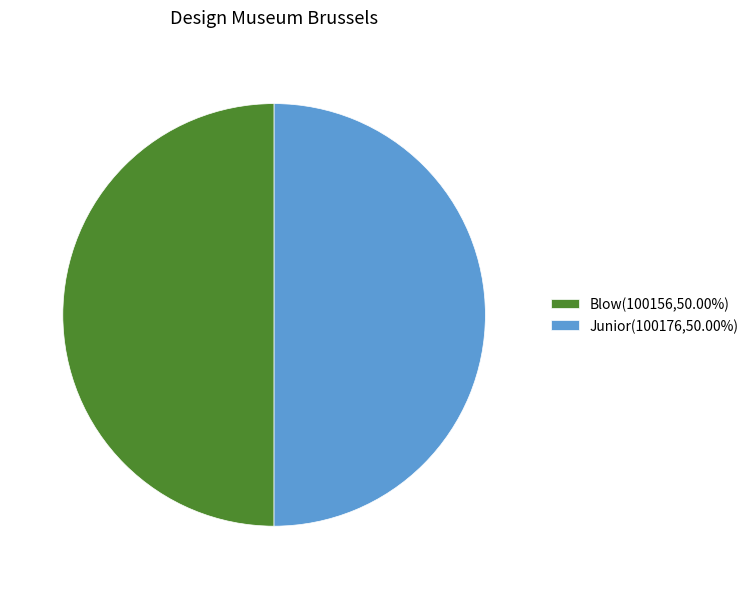

Approximately how many times larger is the value at Blow compared to Junior?

1.0